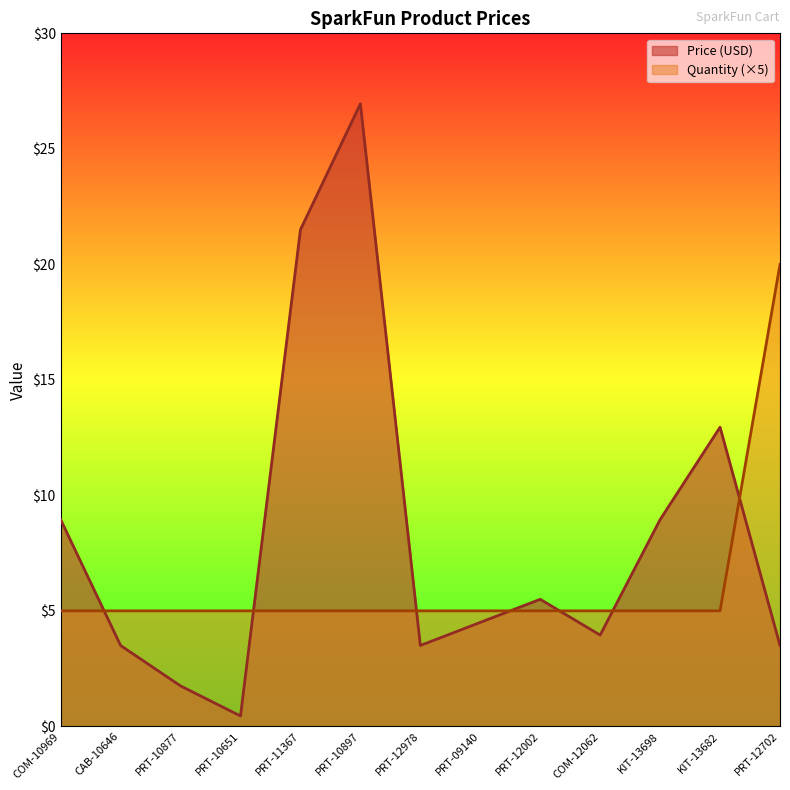

Reading left to right, list all the values displayed in this chart.

Price (USD): 8.9	3.5	1.8	0.5	21.5	26.9	3.5	4.5	5.5	4.0	8.9	12.9	3.5
Quantity: 5.0	5.0	5.0	5.0	5.0	5.0	5.0	5.0	5.0	5.0	5.0	5.0	20.0